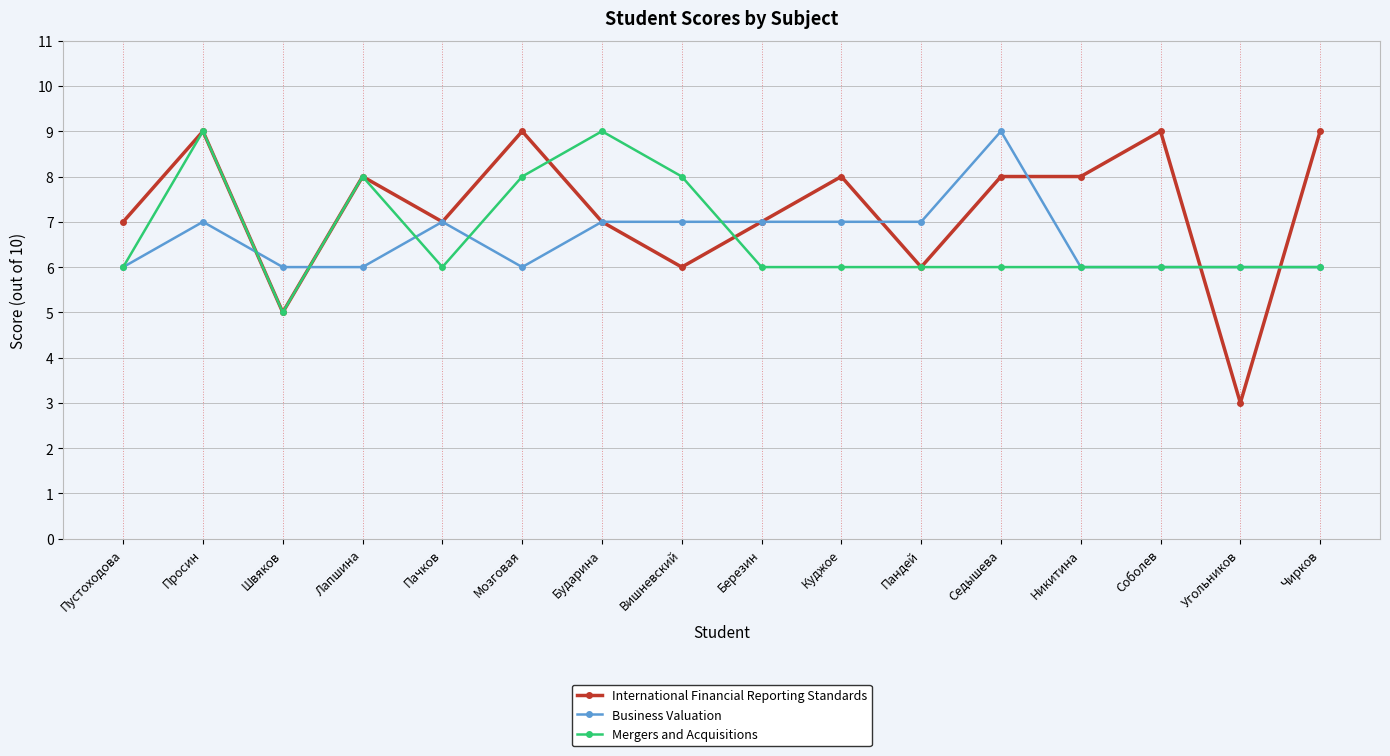

What is the difference between the Mergers and Acquisitions values at Чирков and Швяков?

1